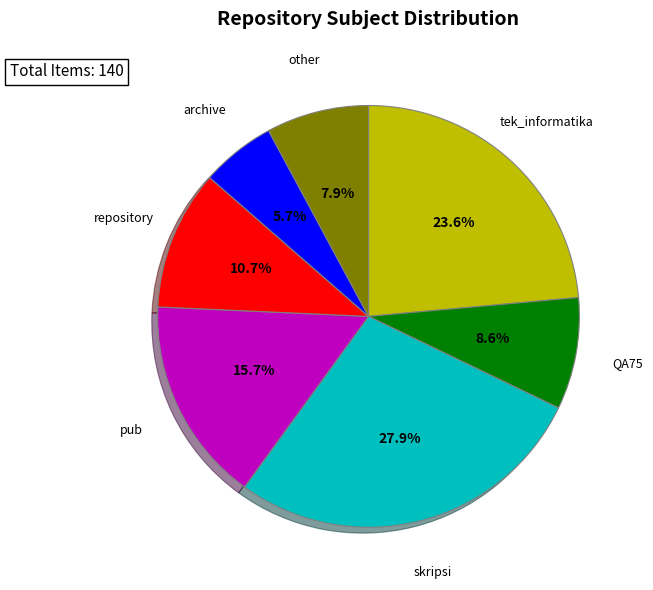

How many segments does this pie chart have?

7